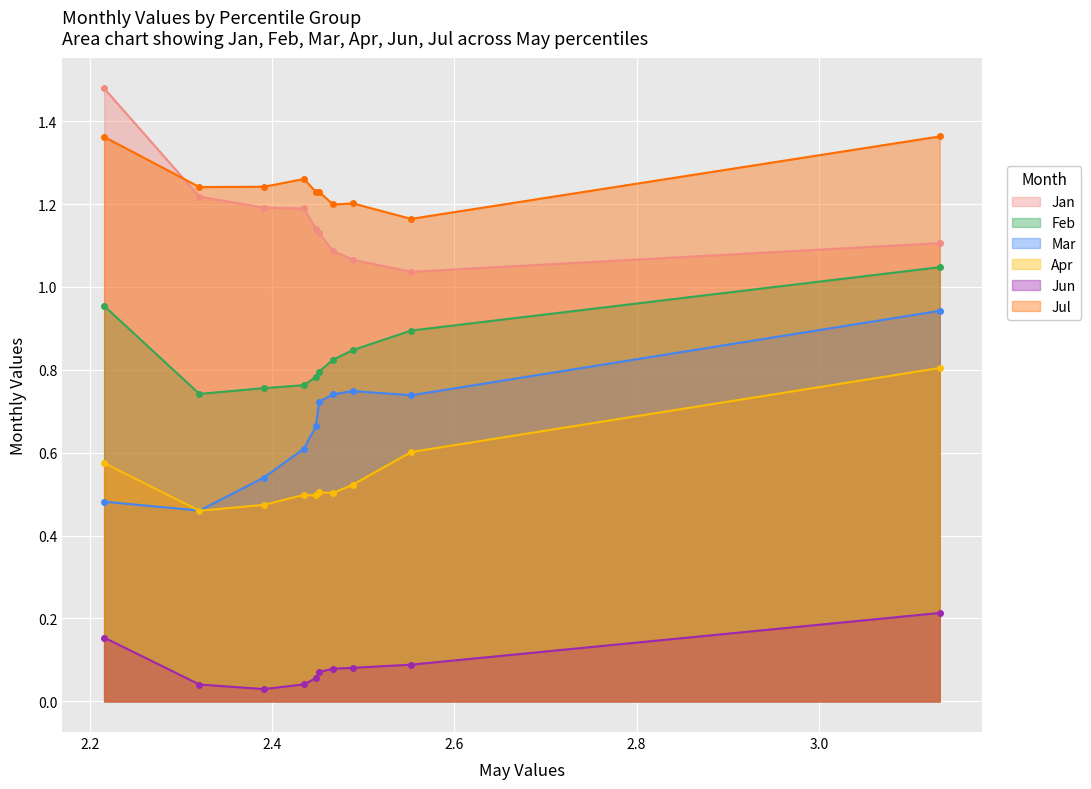

True or false: Feb and Apr cross at least once.

False